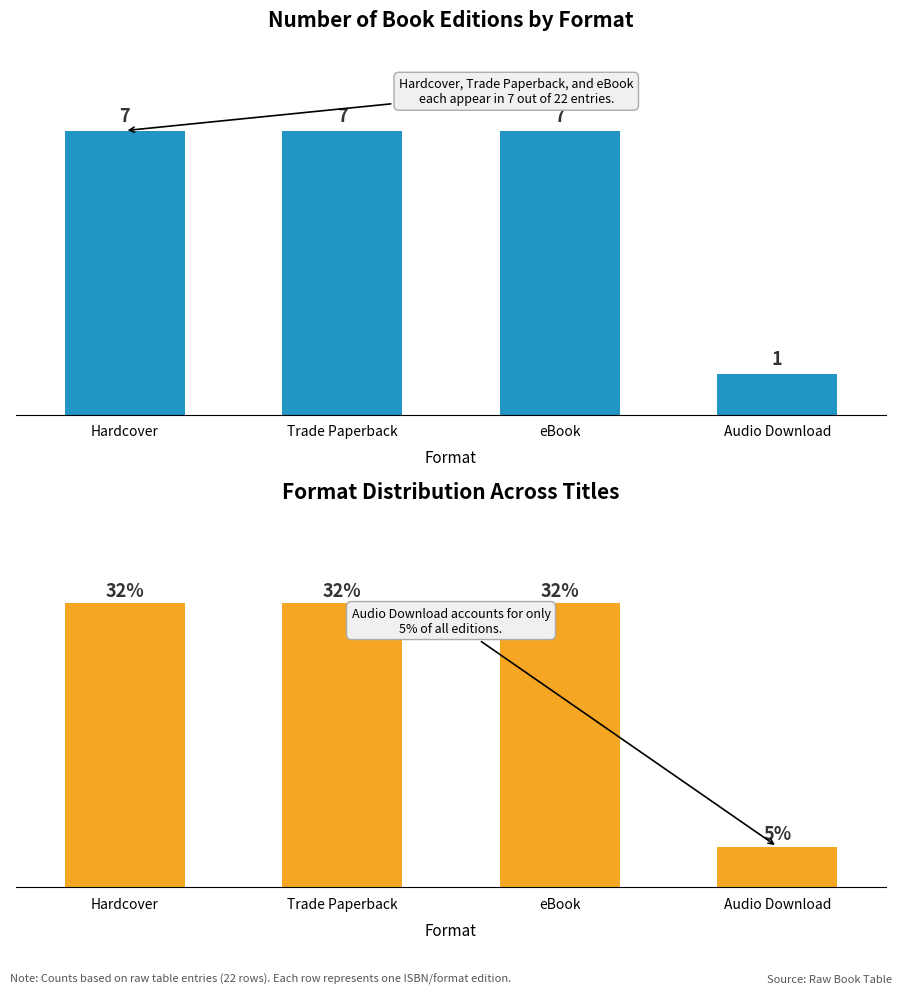

What position from the right is Trade Paperback?

3